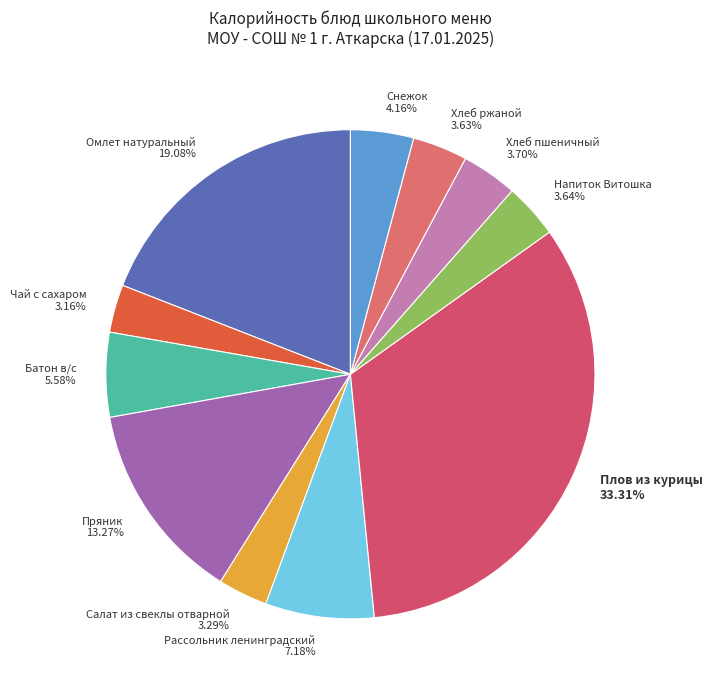

True or false: Пряник accounts for 2% of the total.

False